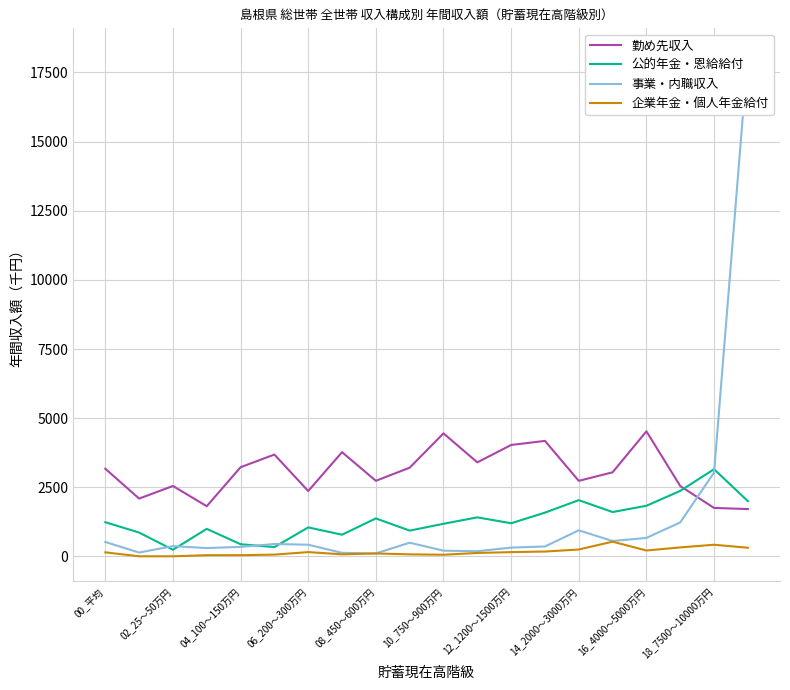

Reading left to right, extract all data points from this chart.

勤め先収入: 3173	2093	2548	1817	3227	3684	2366	3771	2735	3210	4451	3402	4031	4178	2734	3043	4524	2547	1755	1714
公的年金・恩給給付: 1239	865	243	998	443	339	1051	787	1376	935	1182	1414	1201	1585	2036	1606	1833	2371	3155	2000
事業・内職収入: 525	142	375	304	347	450	426	131	110	498	210	190	321	362	945	559	671	1231	3034	18183
企業年金・個人年金給付: 149	7	7	46	47	67	158	78	109	77	63	127	157	179	252	535	216	328	424	316